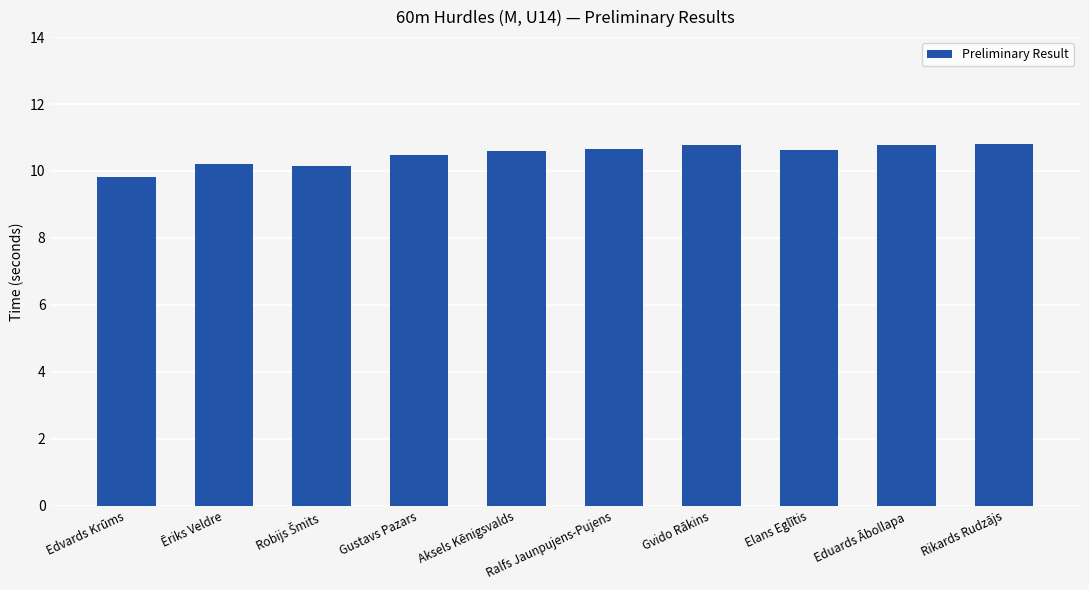

What is the minimum value shown in the chart?

9.8